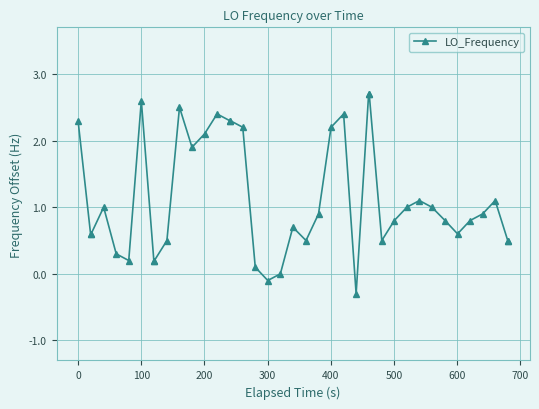

How many categories are shown in the chart?

40